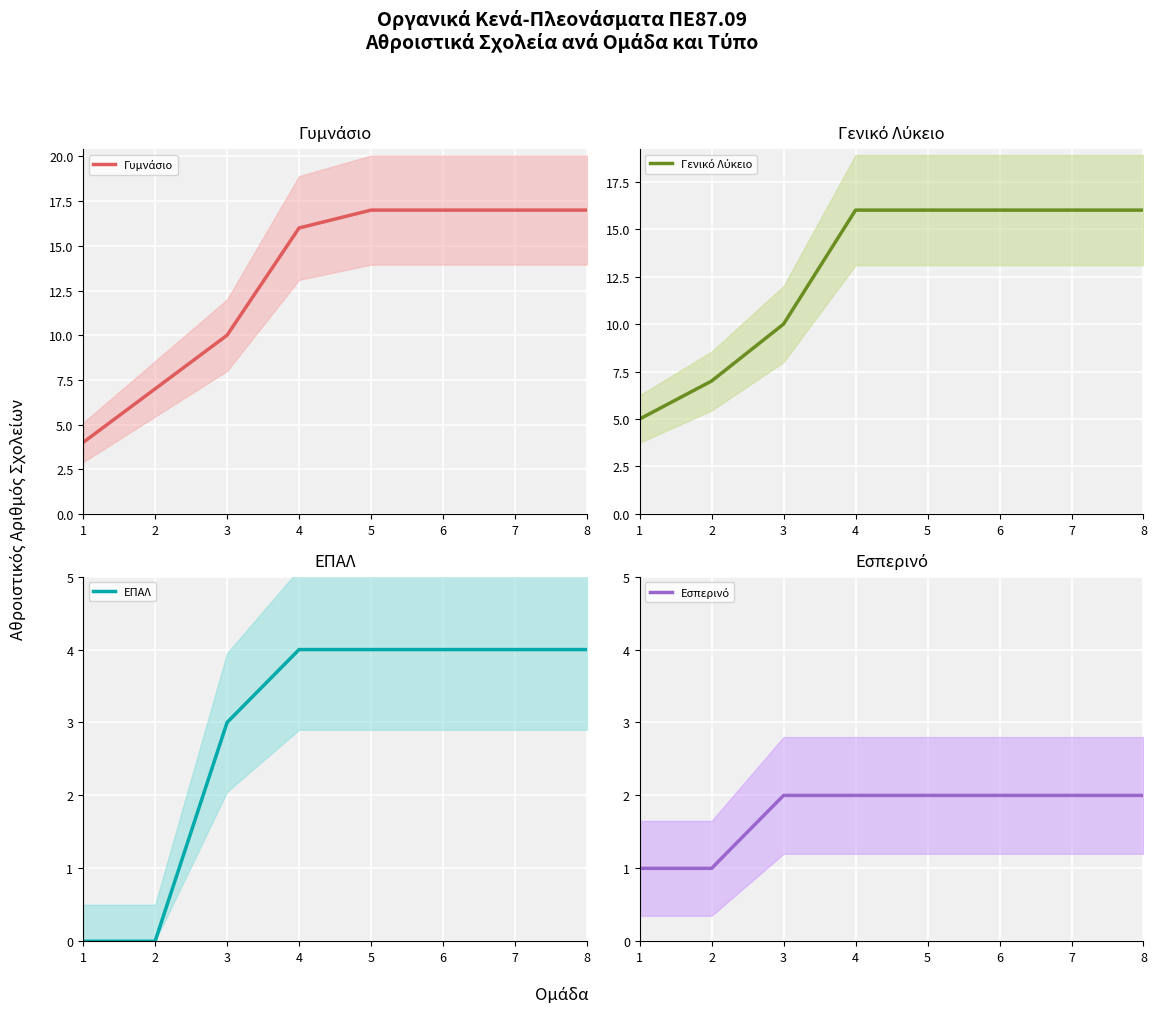

At which category is the sum across all series the highest?

5